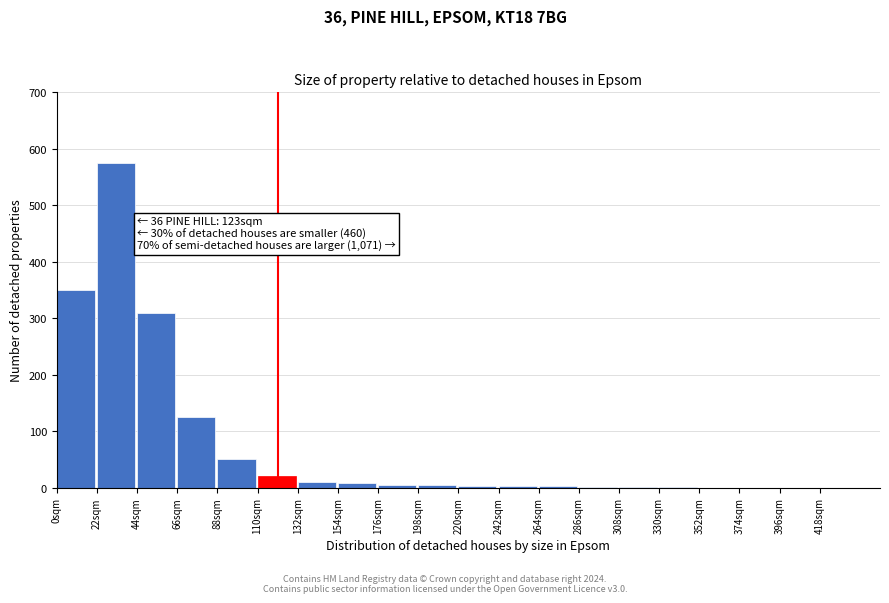

At which label is the value closest to 287?

44sqm